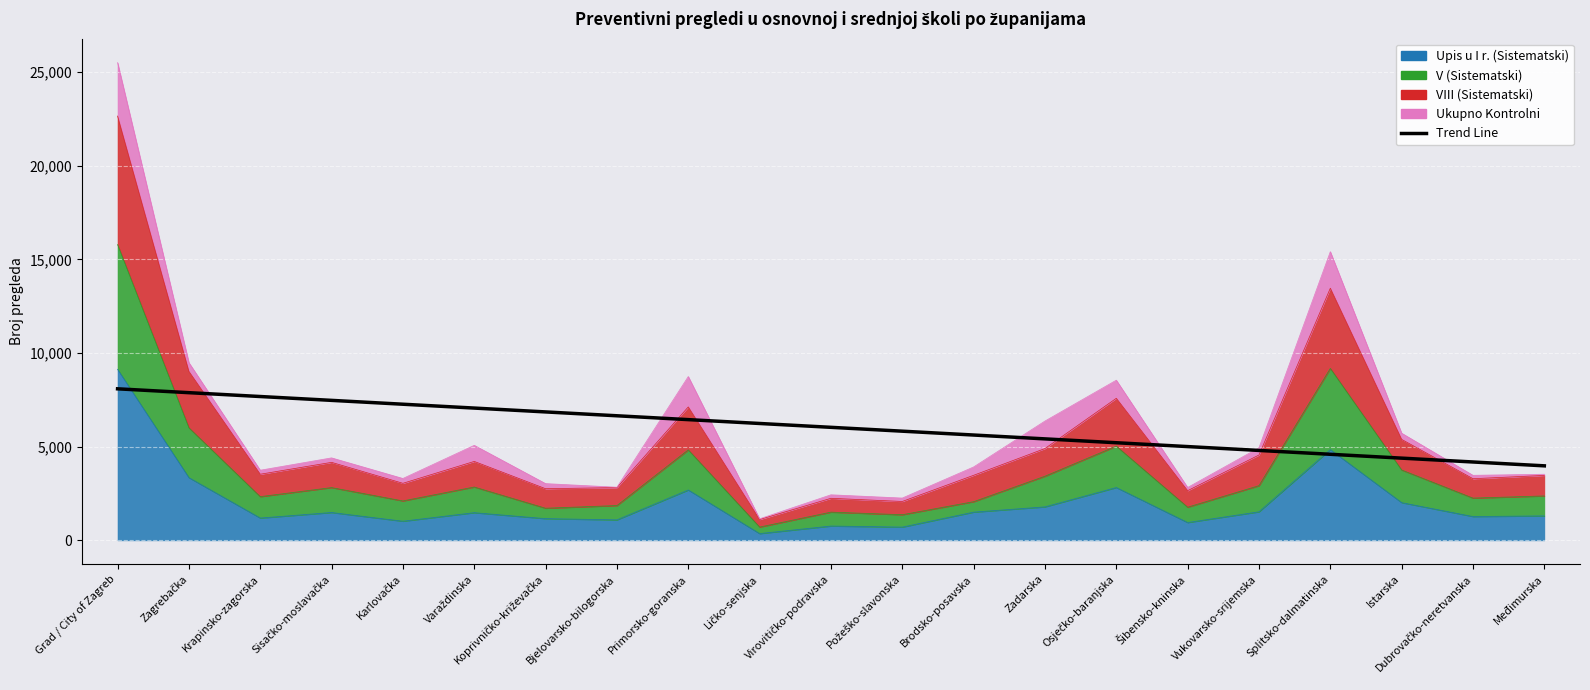

Where is the data nearest to the value 6032?

Virovitičko-podravska